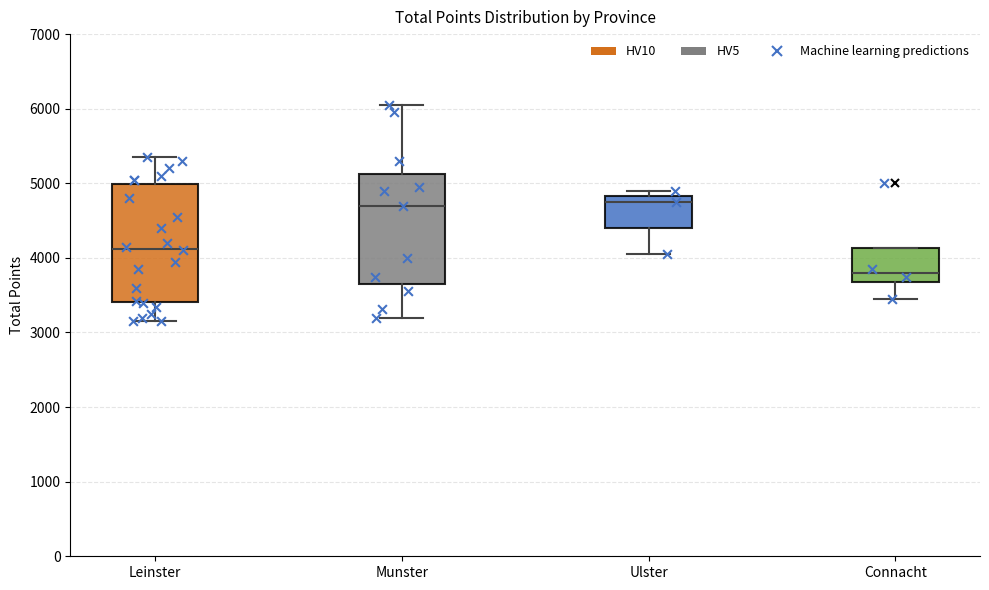

Reading left to right, read every box against the y-axis: the position of its median line, the range the box covers, and the ends of its whiskers. The values are not printed on the chart, so give them approximately, as read against the axis.

Leinster: median 4100, box 3400 to 5000, whiskers 3200 to 5400
Munster: median 4700, box 3700 to 5100, whiskers 3200 to 6100
Ulster: median 4800 (just below the box's upper edge), box 4400 to 4800, whiskers 4100 to 4900
Connacht: median 3800, box 3700 to 4100, whiskers 3500 to 4100